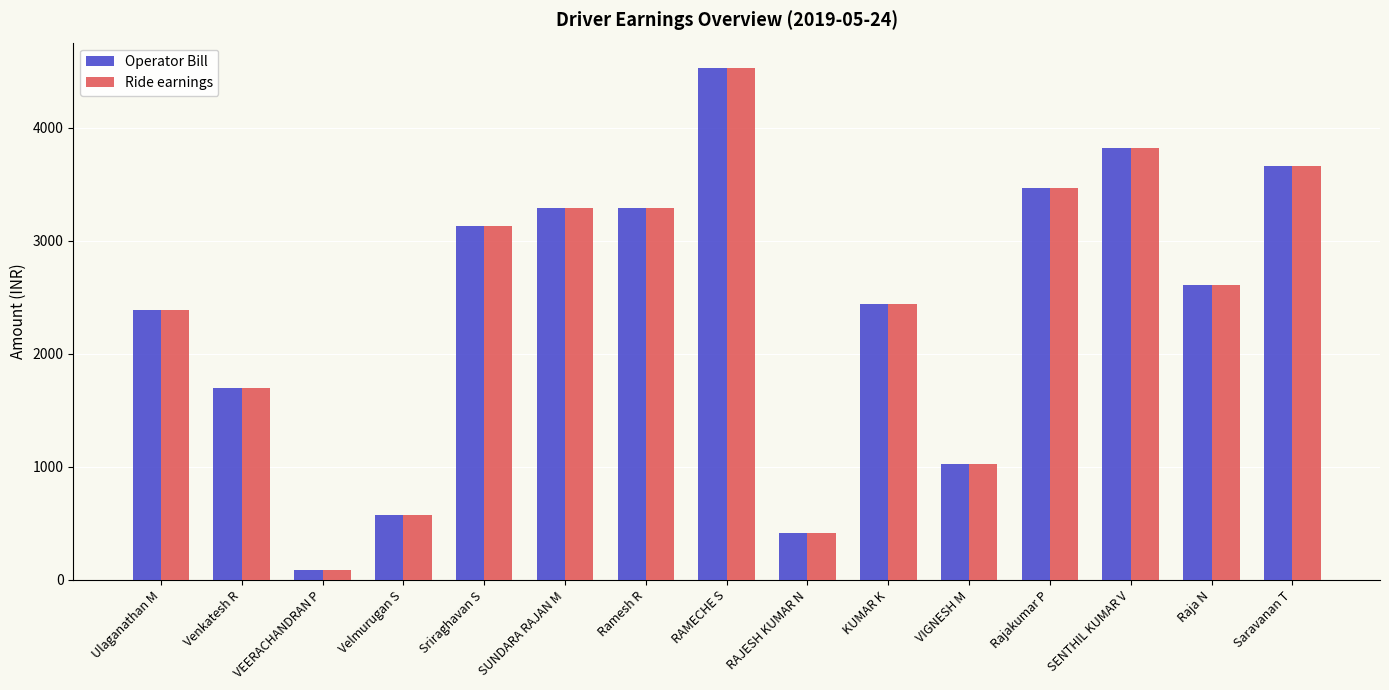

How many series are shown in this chart?

2